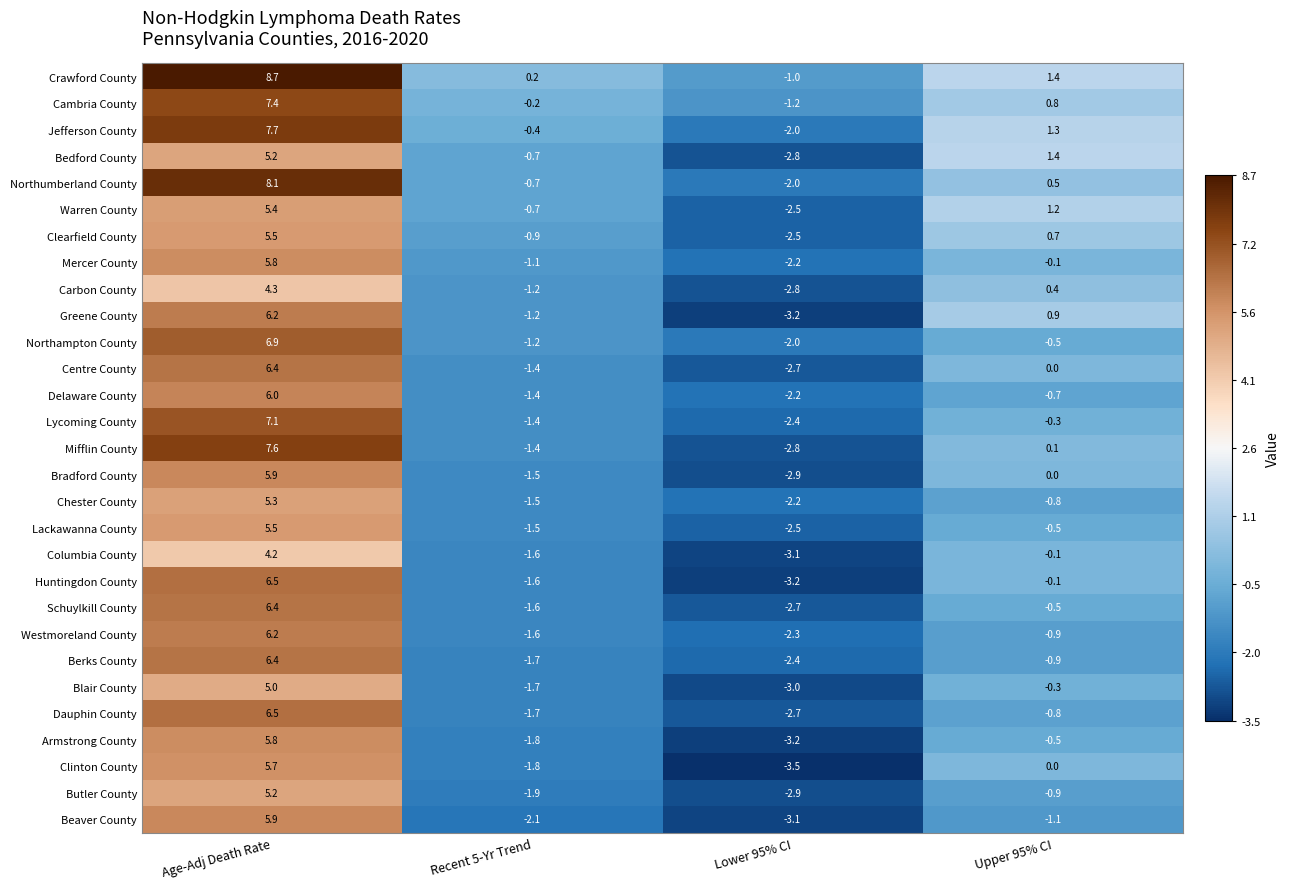

Rank the categories by Chester County value from lowest to highest.

Lower 95% CI, Recent 5-Yr Trend, Upper 95% CI, Age-Adj Death Rate